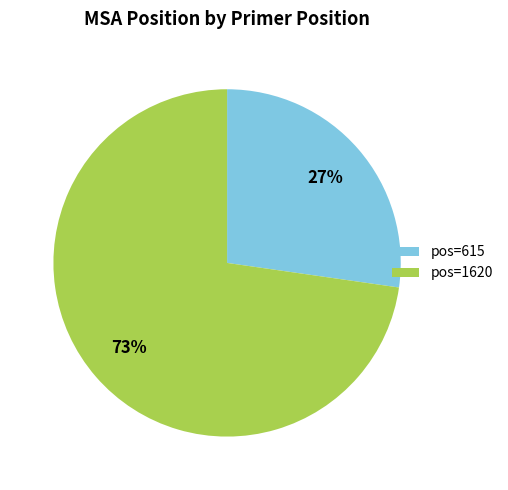

To the nearest percent, what is the average slice percentage?

50%